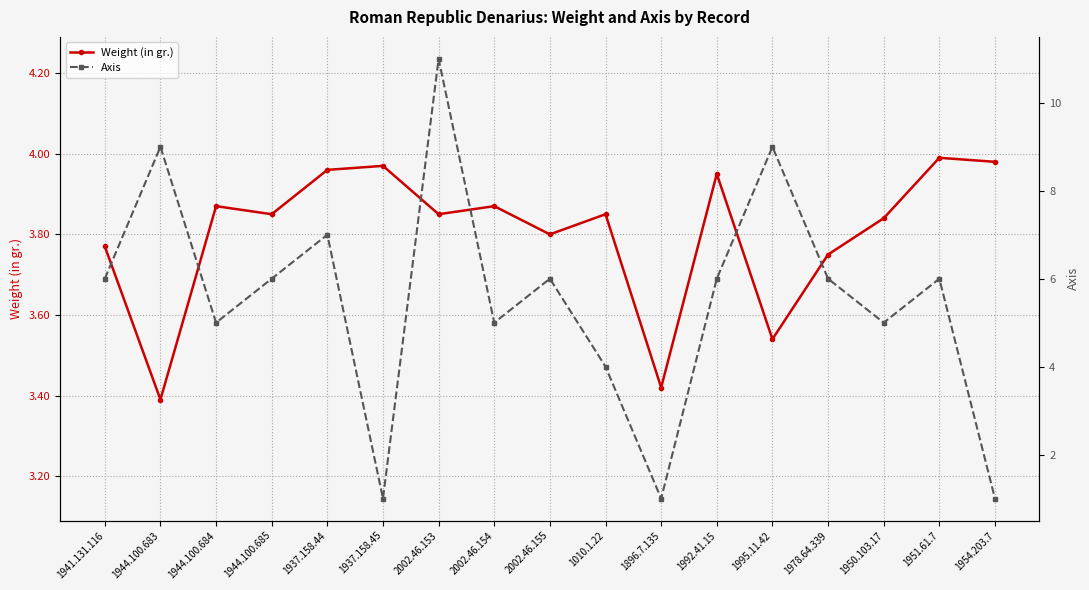

Is the value of Weight (in gr.) at 1950.103.17 greater than the value of Axis at 1944.100.683?

No